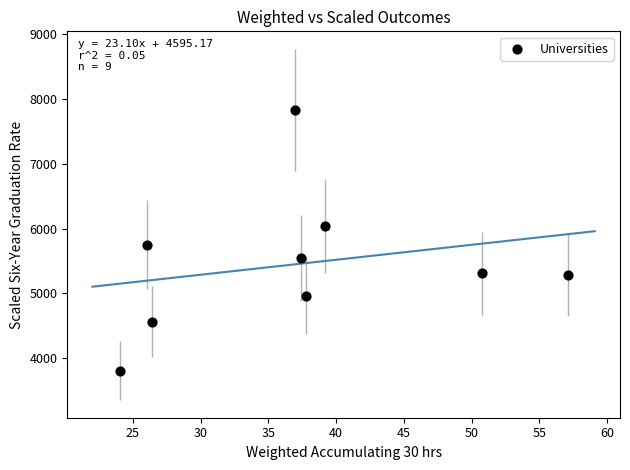

What is the range of X values (max minus min)?

33.1